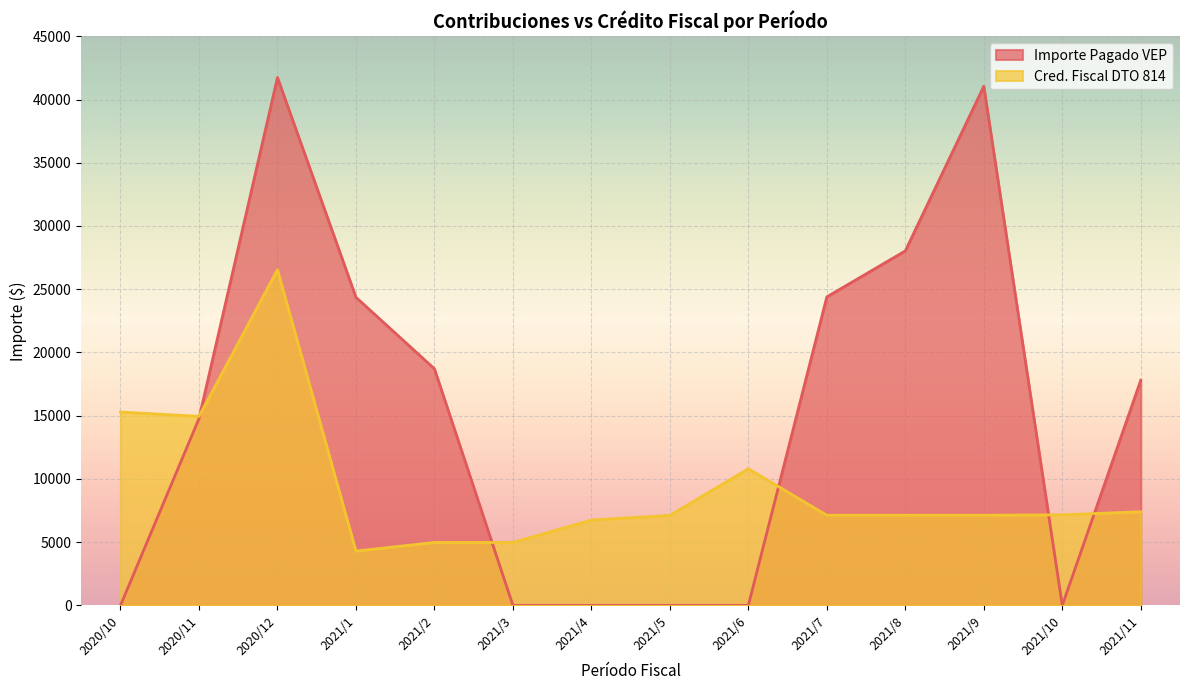

Which category has the highest value in the Cred. Fiscal DTO 814 series?

2020/12